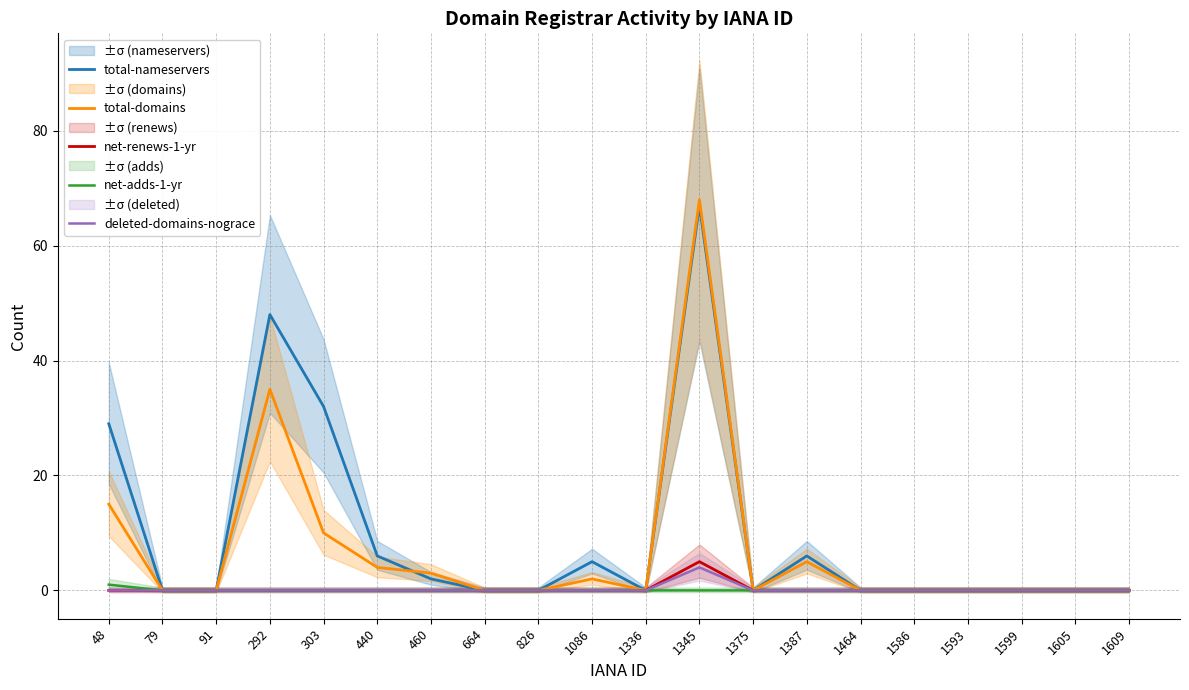

At which label is total-domains closest to 34?

292